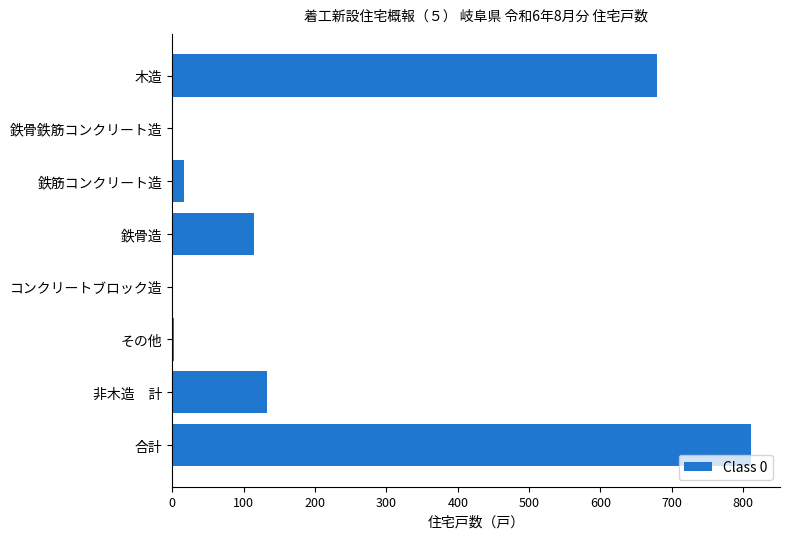

The value at 木造 is 679. True or false?

True